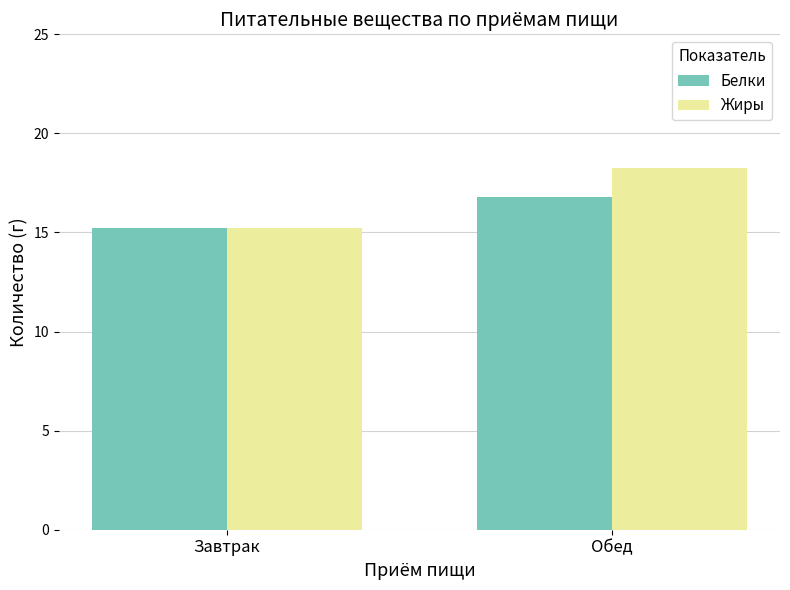

List the labels in order of Жиры value, smallest first.

Завтрак, Обед